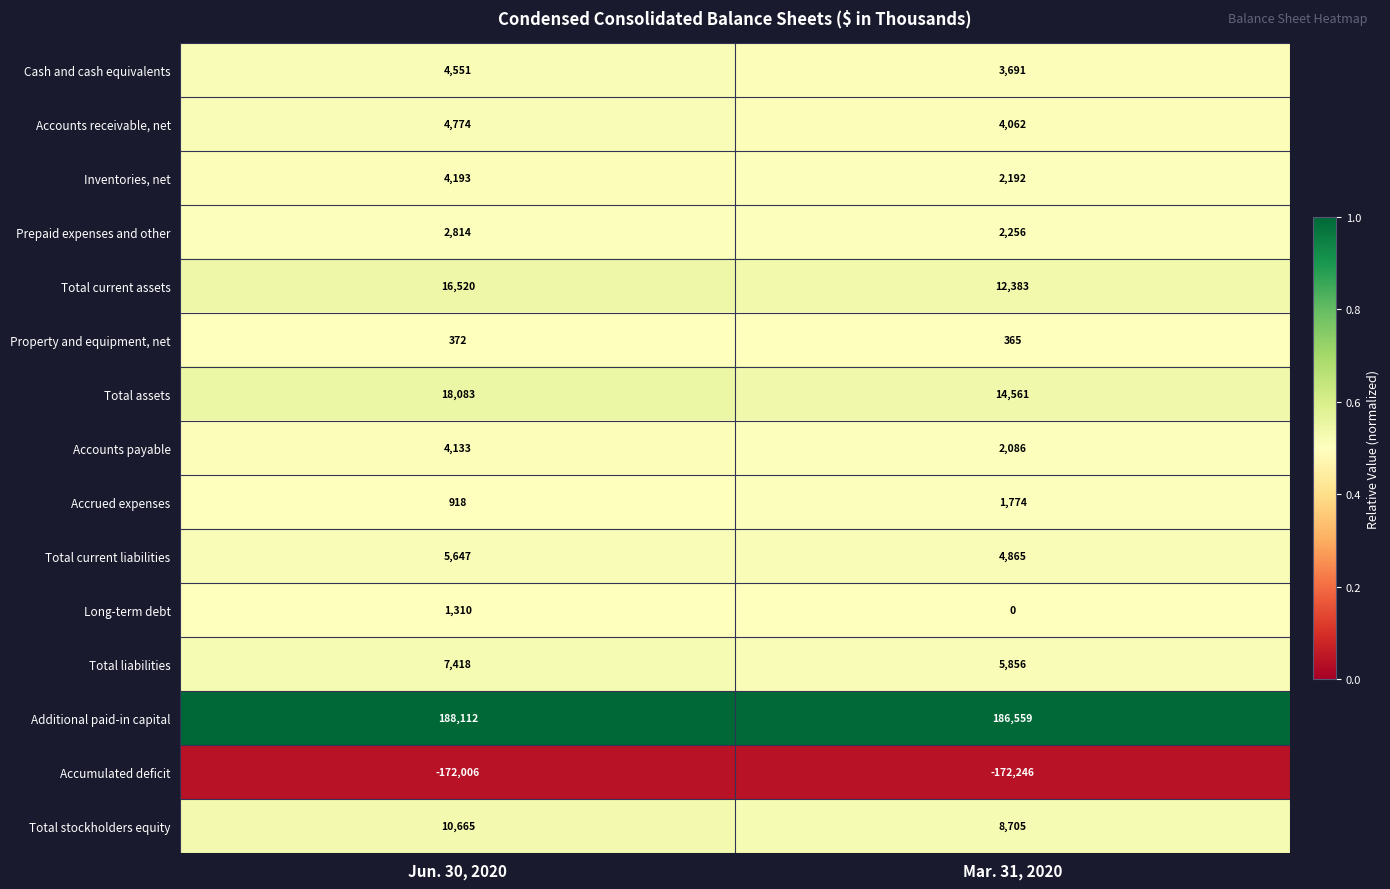

What is the total value across all series at Mar. 31, 2020?

77109